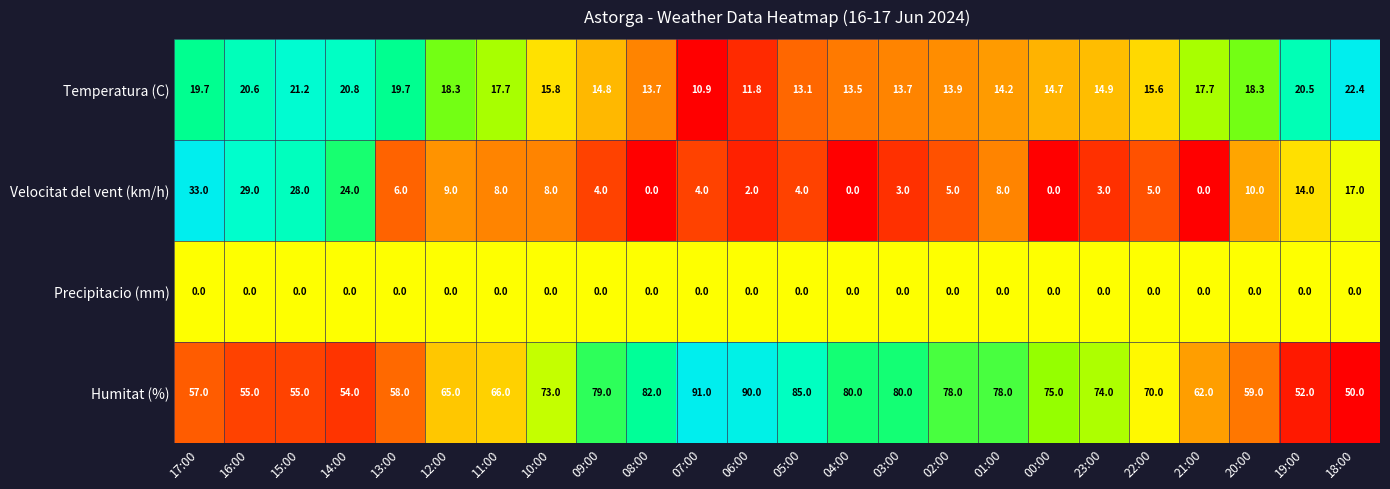

The Humitat (%) series shows 106.2 at 04:00. True or false?

False